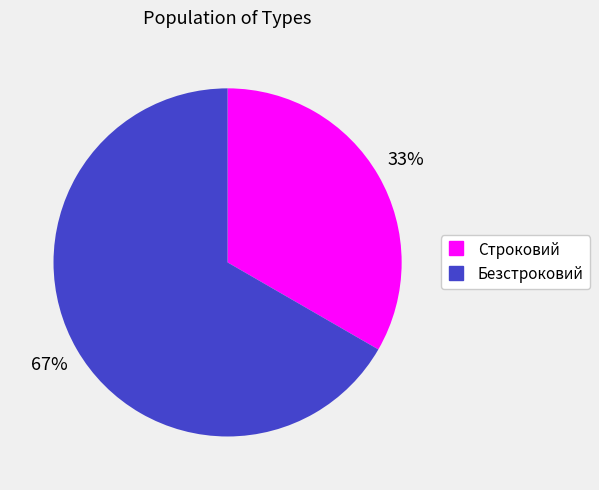

What is the largest slice in the pie chart?

Безстроковий